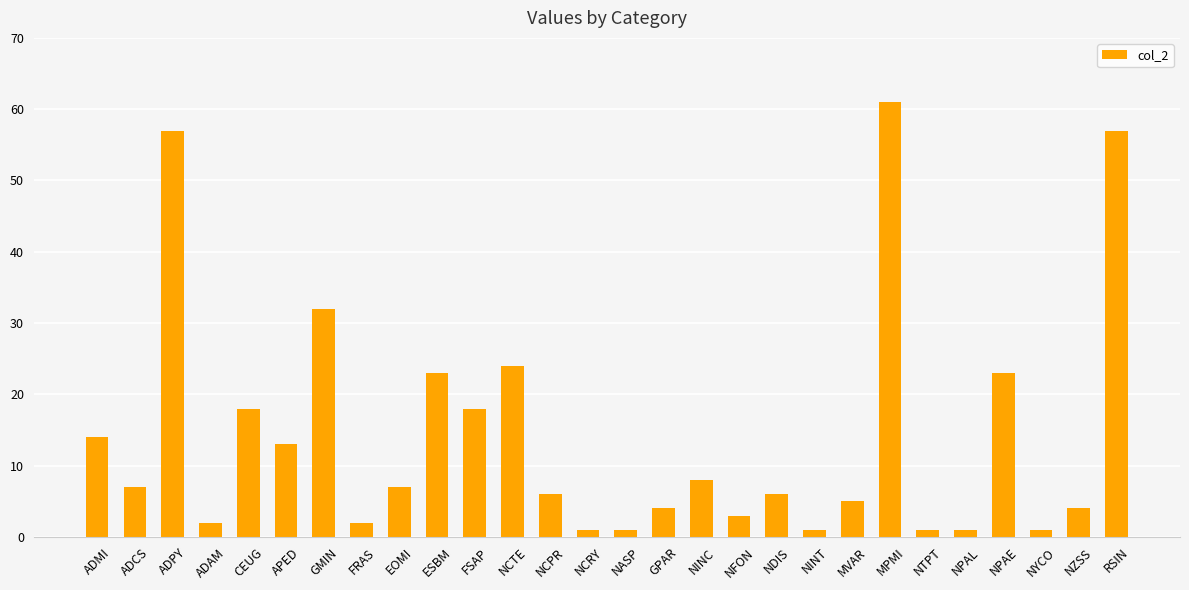

What is the average value?

14